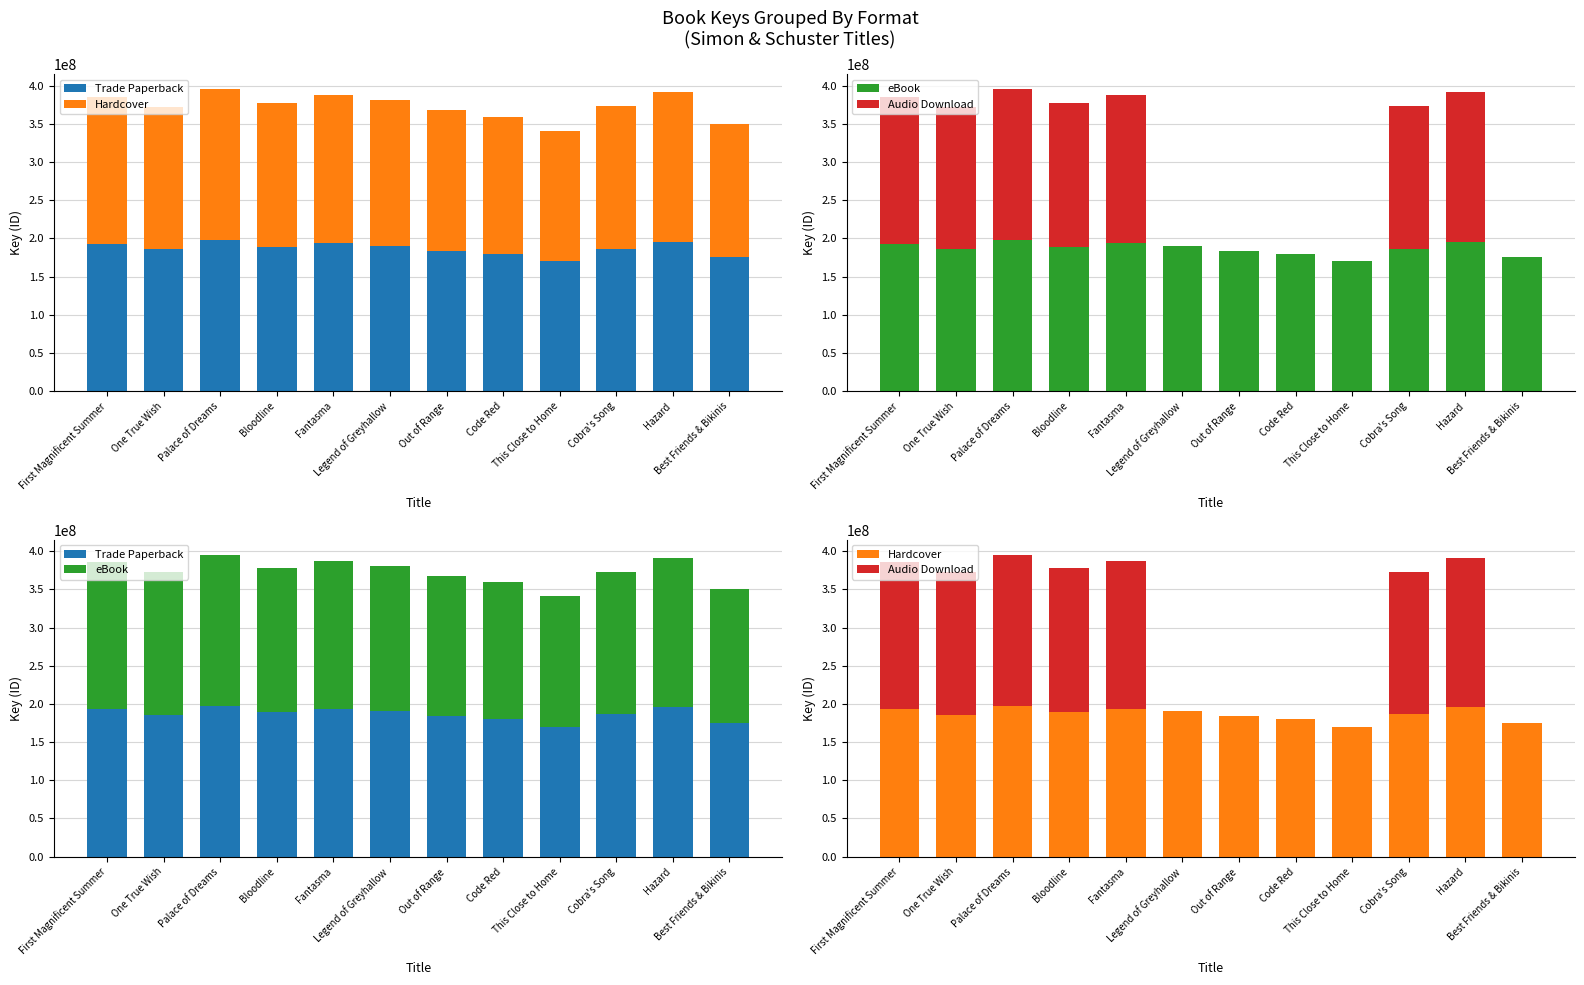

What is the sum of all eBook values?

2241694719